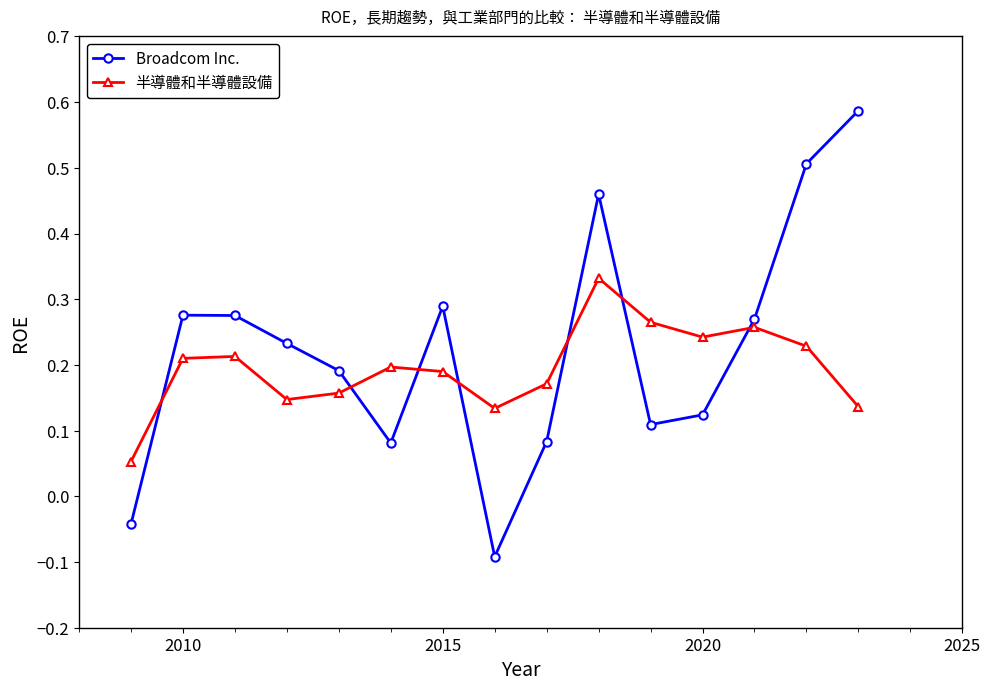

What is the difference between the maximum and minimum values in the Broadcom Inc. series?

0.7